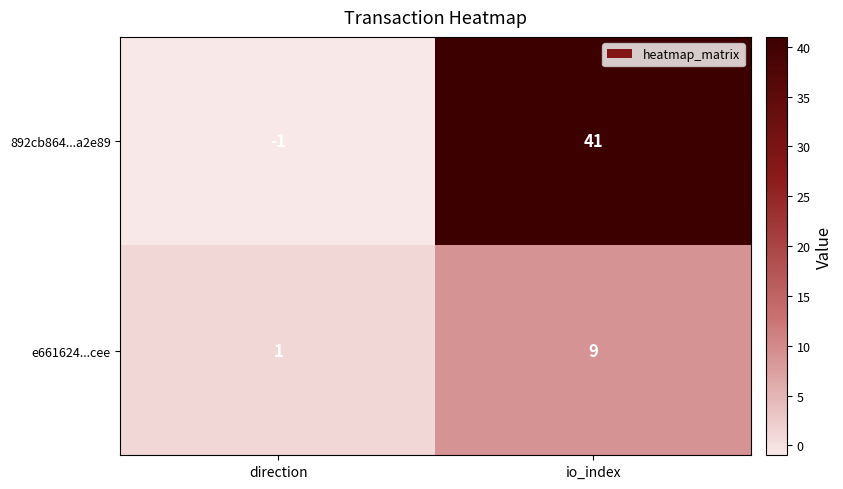

At which category does the chart reach its peak across all series?

io_index